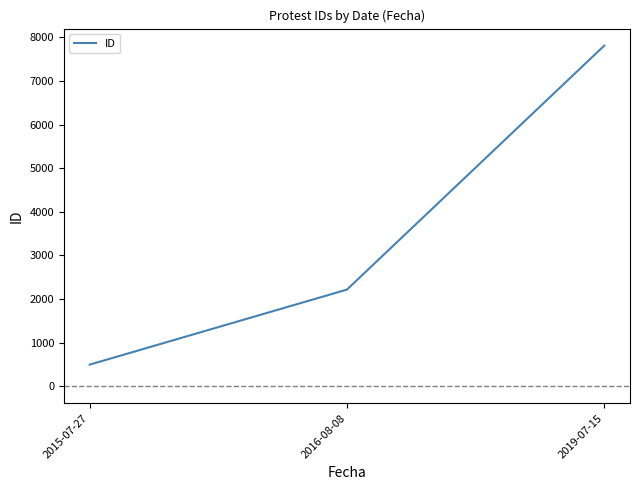

Reading left to right, what are all the values shown in this chart?

2015-07-27=497	2016-08-08=2218	2019-07-15=7812